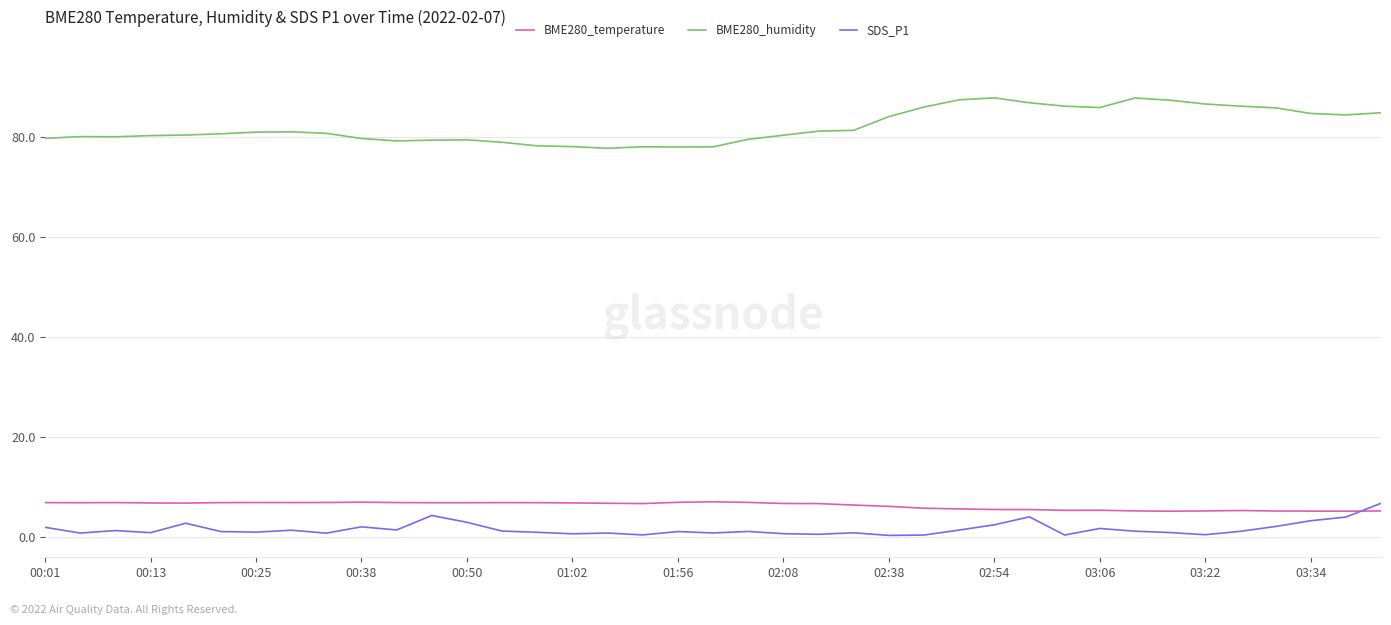

Which series has the largest total across all categories?

BME280_humidity